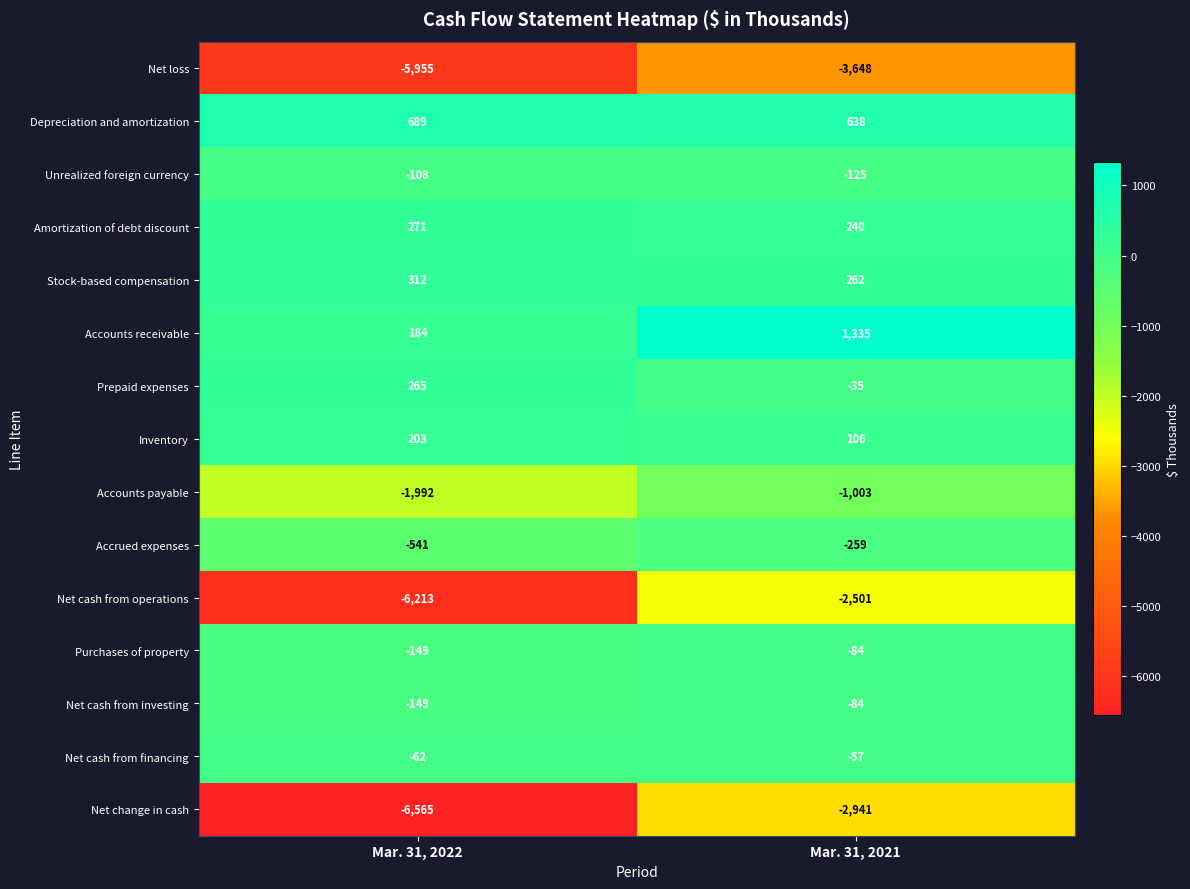

Which series changed the most between Mar. 31, 2022 and Mar. 31, 2021?

Net cash from operations